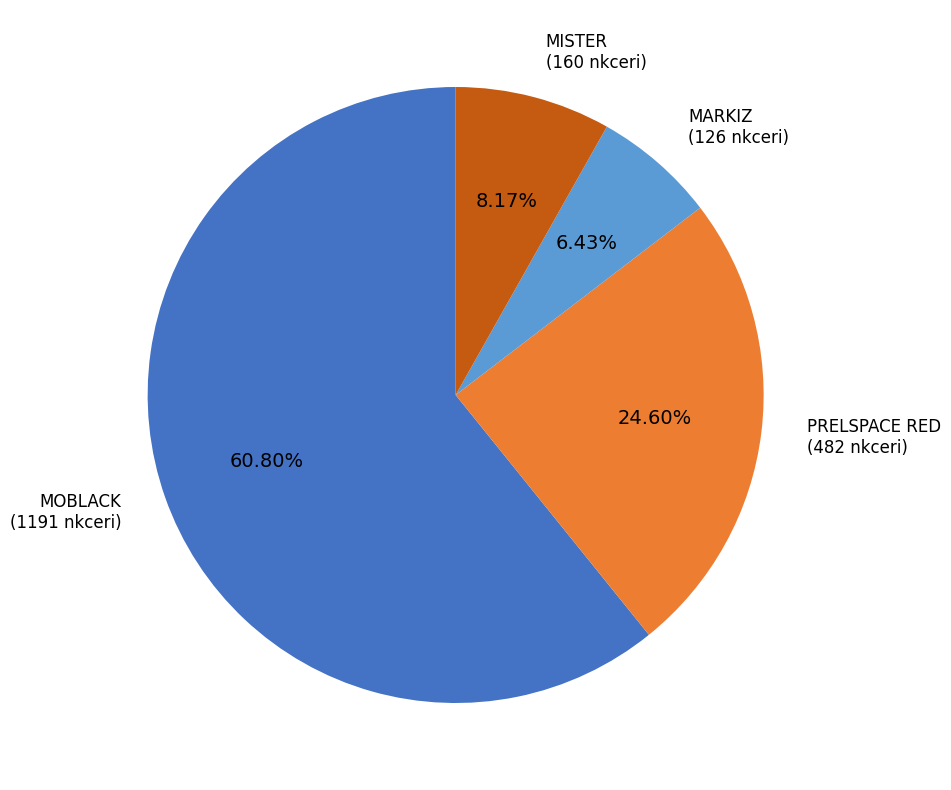

To the nearest percent, what is the difference between the largest and smallest slice percentages?

54%